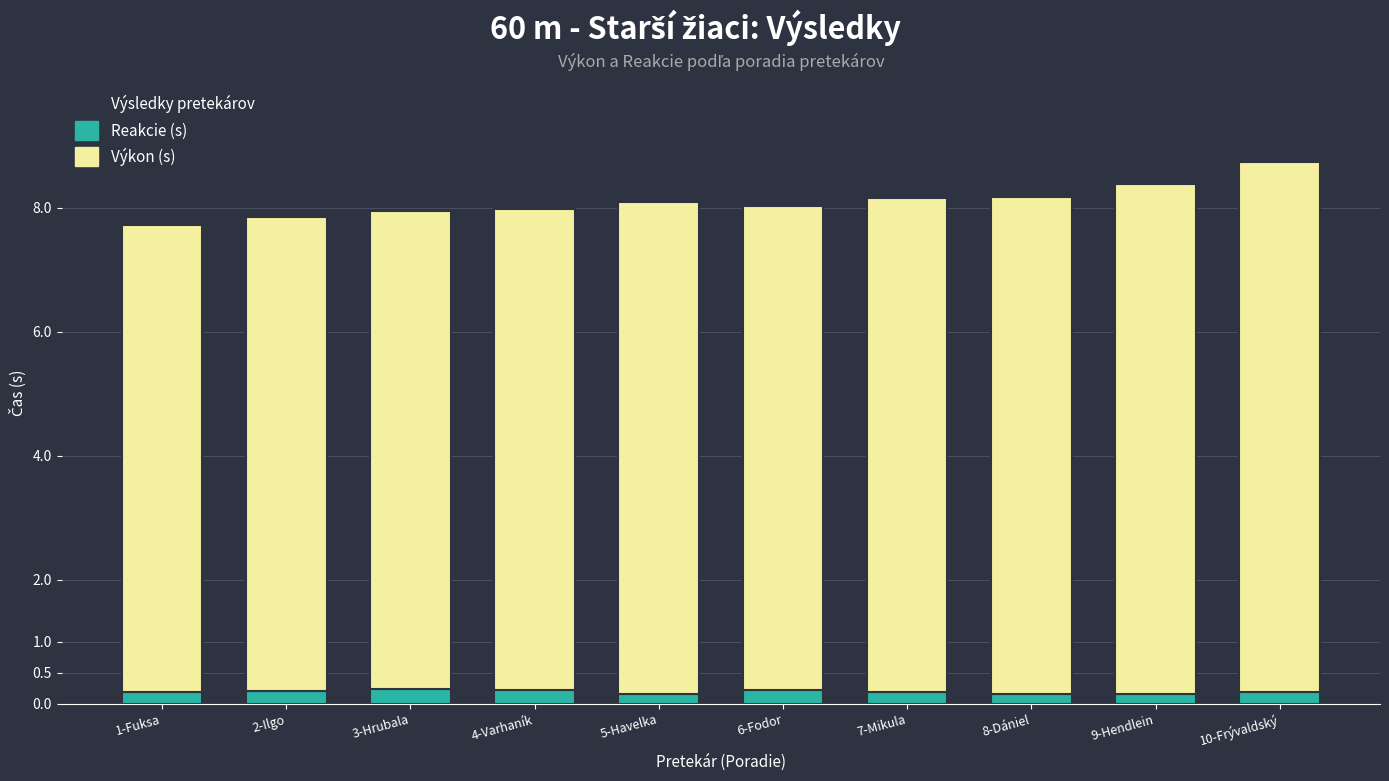

What is the total value across all series at 6-Fodor?

8.0